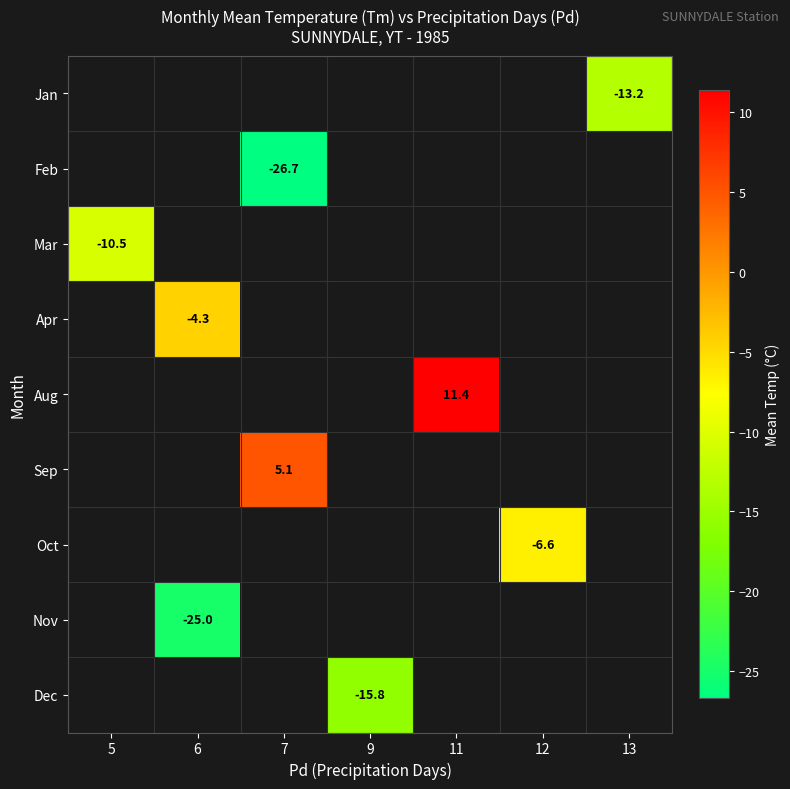

What is the smallest value displayed?

-26.7